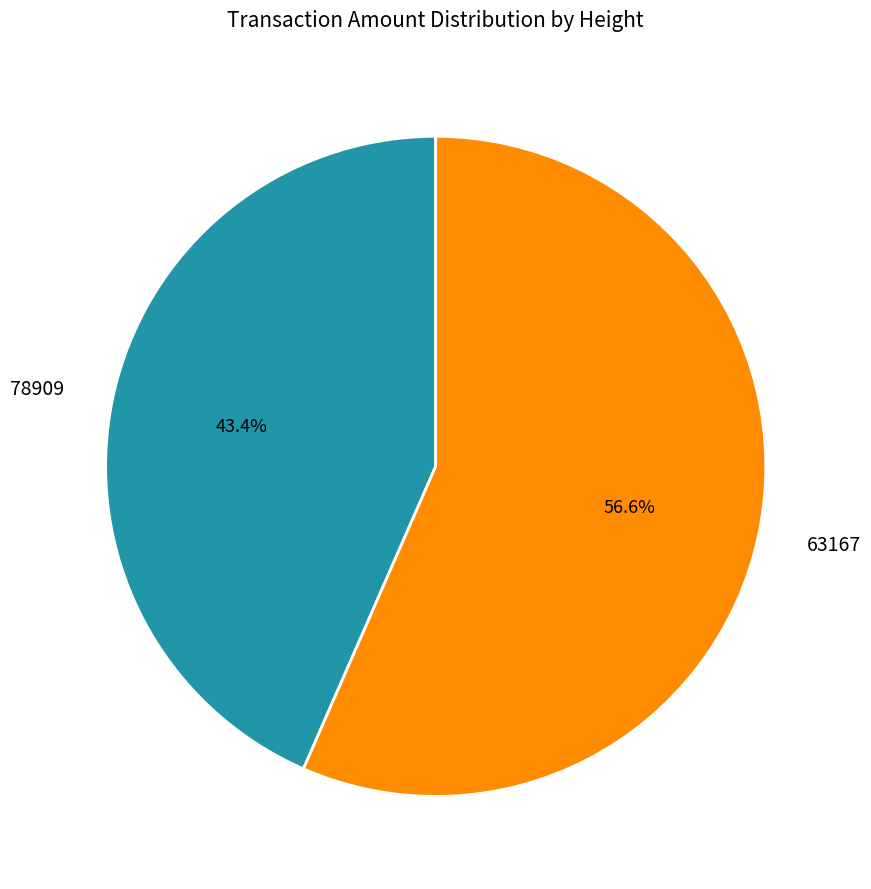

To the nearest percent, what is the difference between the largest and smallest slice percentages?

13%